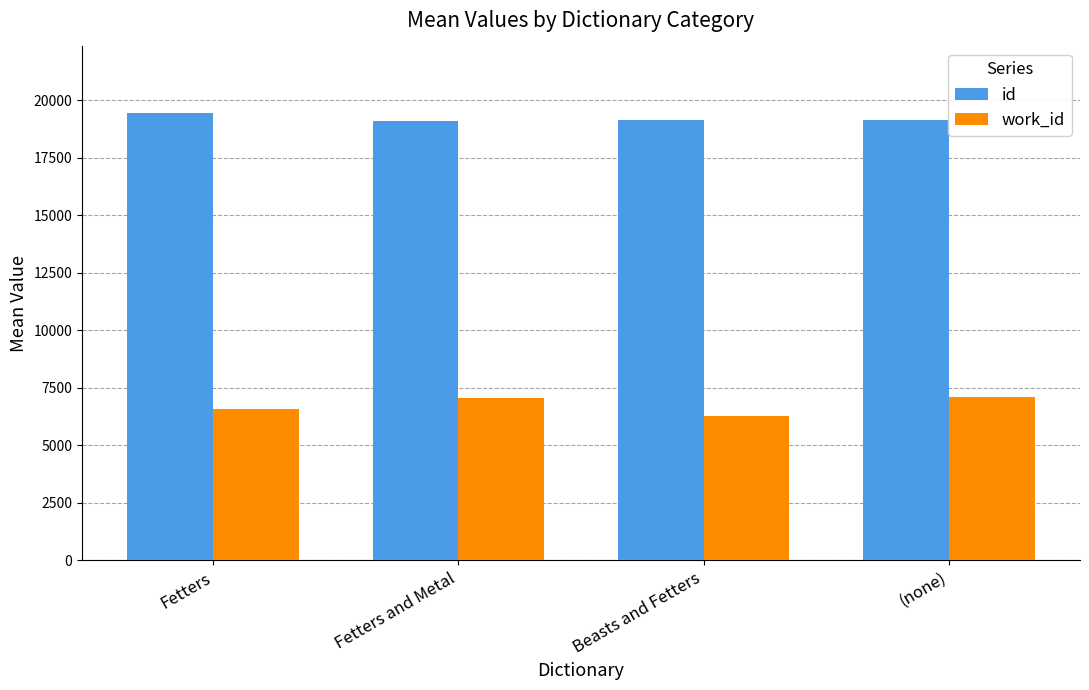

How many data points in id are less than 19140?

2